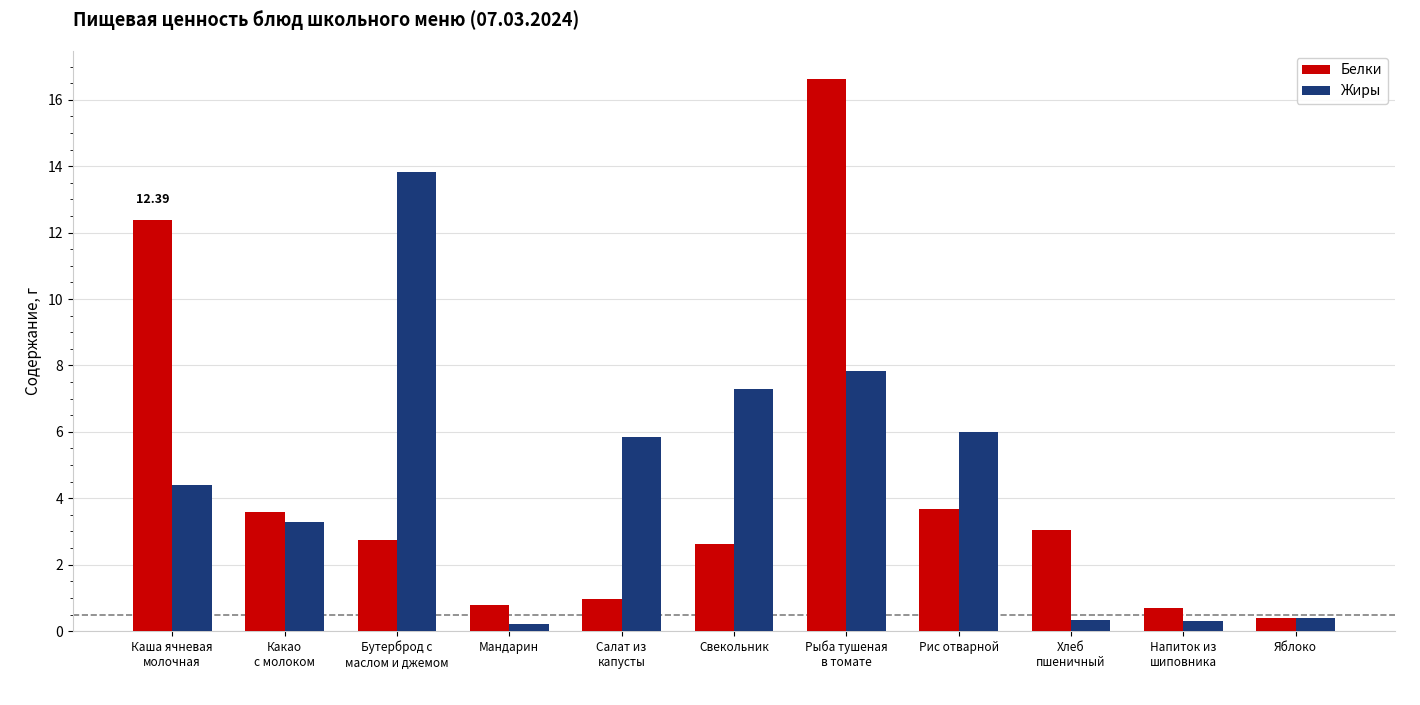

Reading left to right, what are all the values shown in this chart?

Белки: 12.4	3.6	2.7	0.8	1.0	2.6	16.6	3.7	3.0	0.7	0.4
Жиры: 4.4	3.3	13.8	0.2	5.9	7.3	7.8	6.0	0.3	0.3	0.4